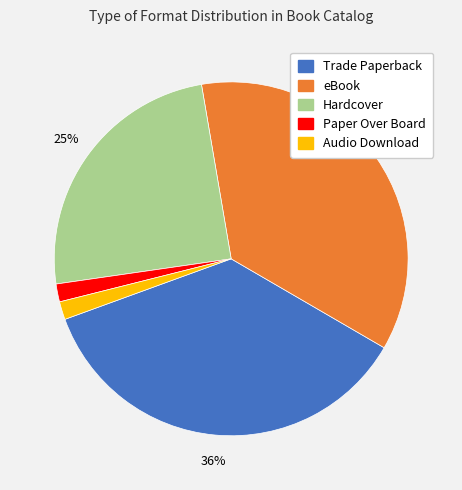

Is it true that eBook is 36% of the pie?

True